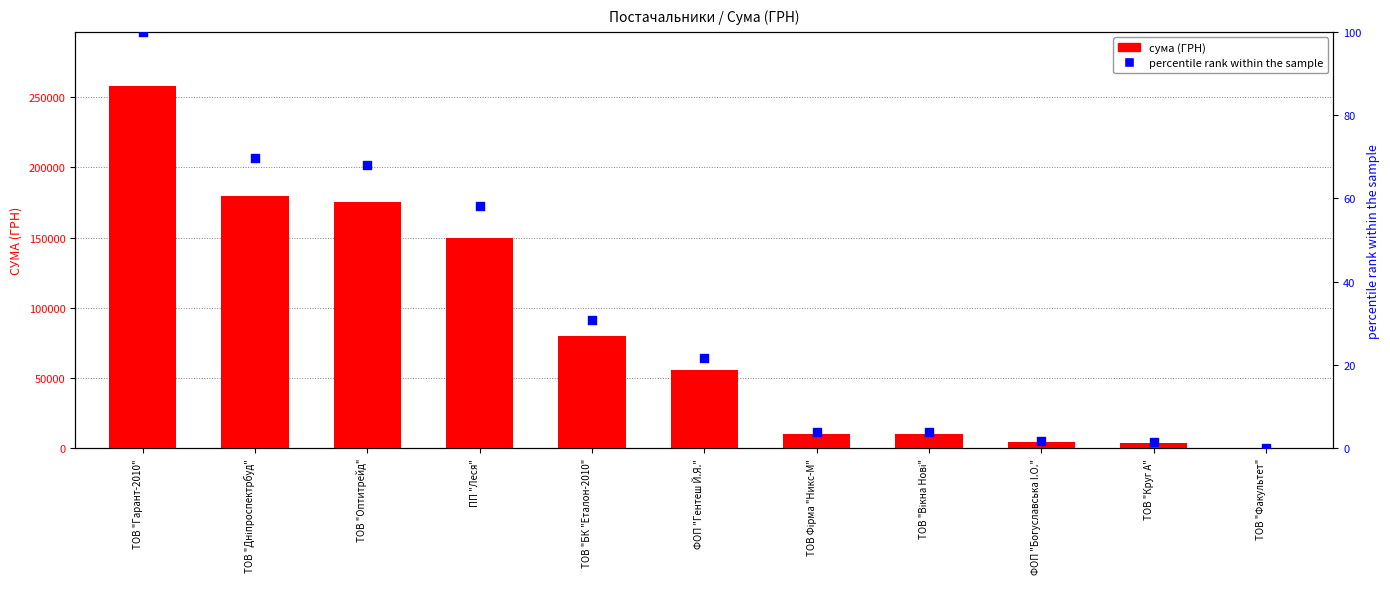

What are all the series names shown in the legend?

сума (ГРН), percentile rank within the sample